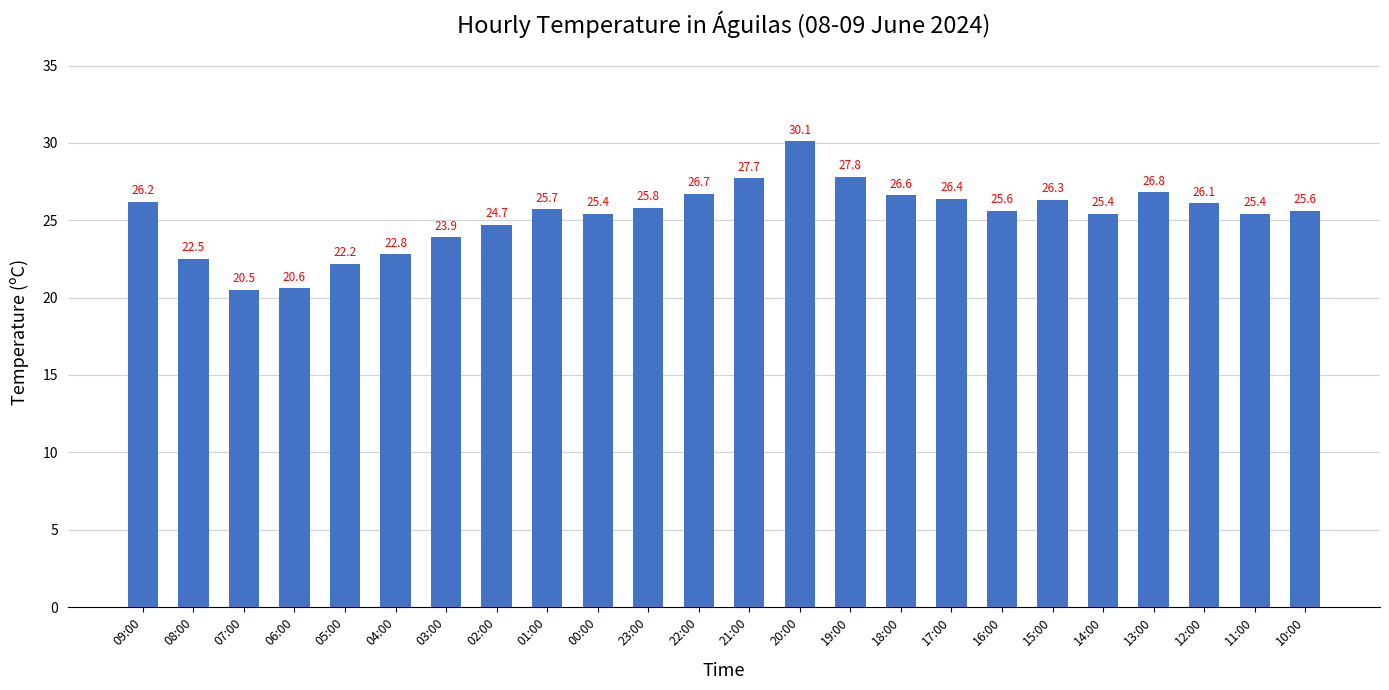

Which label corresponds to the largest value in the chart?

20:00